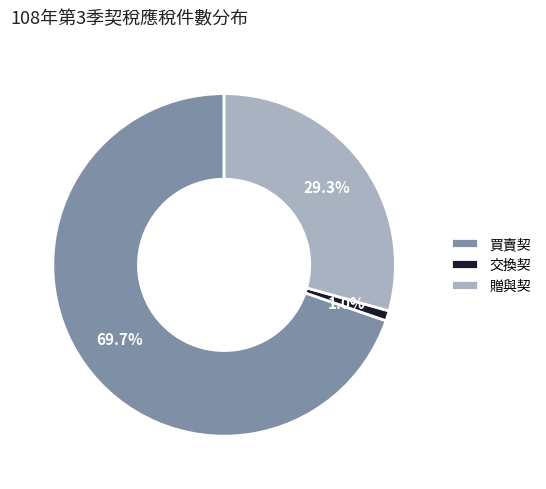

Do 贈與契 and 買賣契 together represent more than half of the pie?

Yes